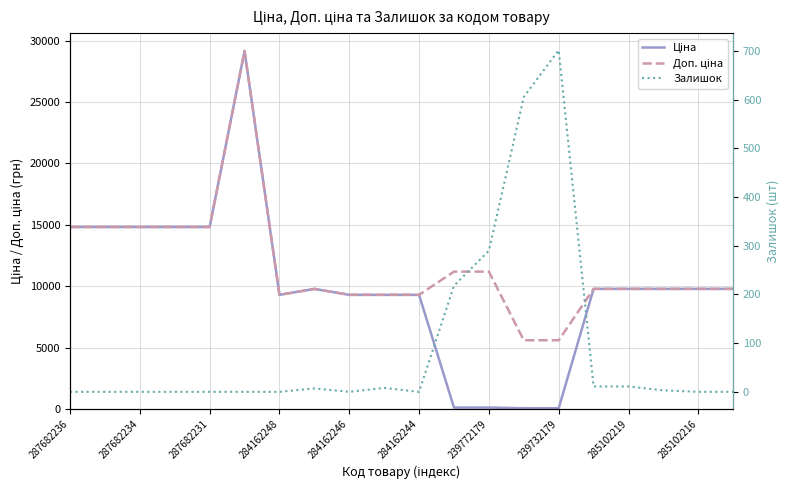

The Ціна series shows 49.9 at 11. True or false?

False